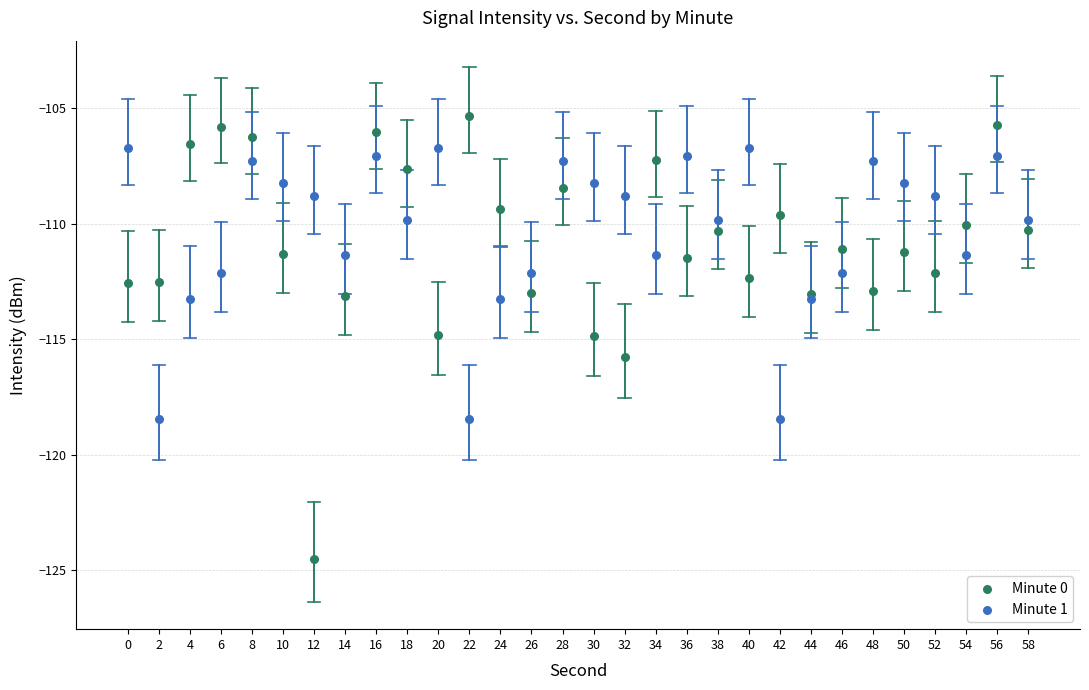

Which series contains the highest Y value?

Minute 0